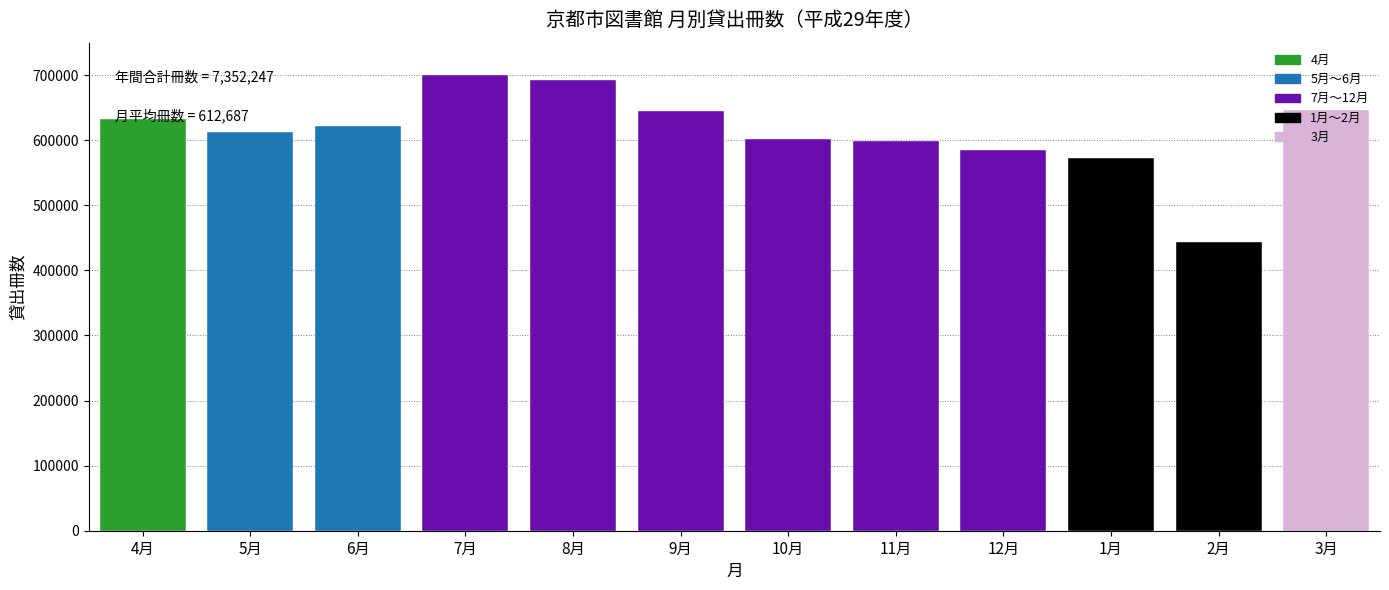

The value at 10月 is 602131. True or false?

True